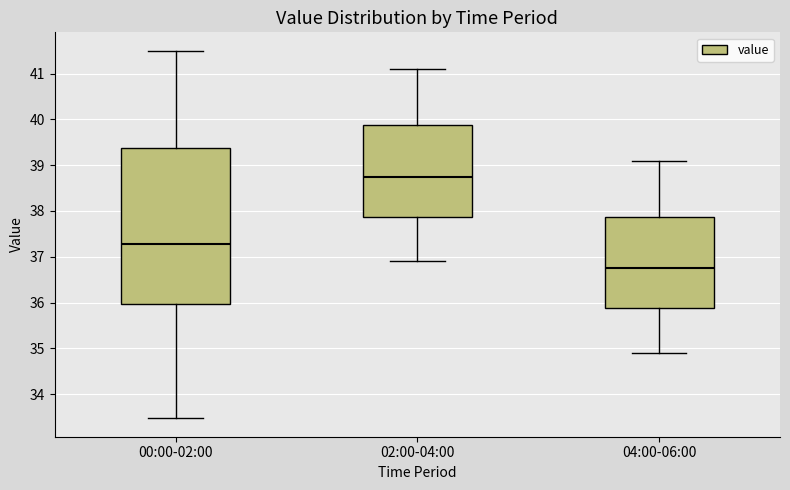

Which box is the tallest, from its lower edge to its upper edge?

00:00-02:00